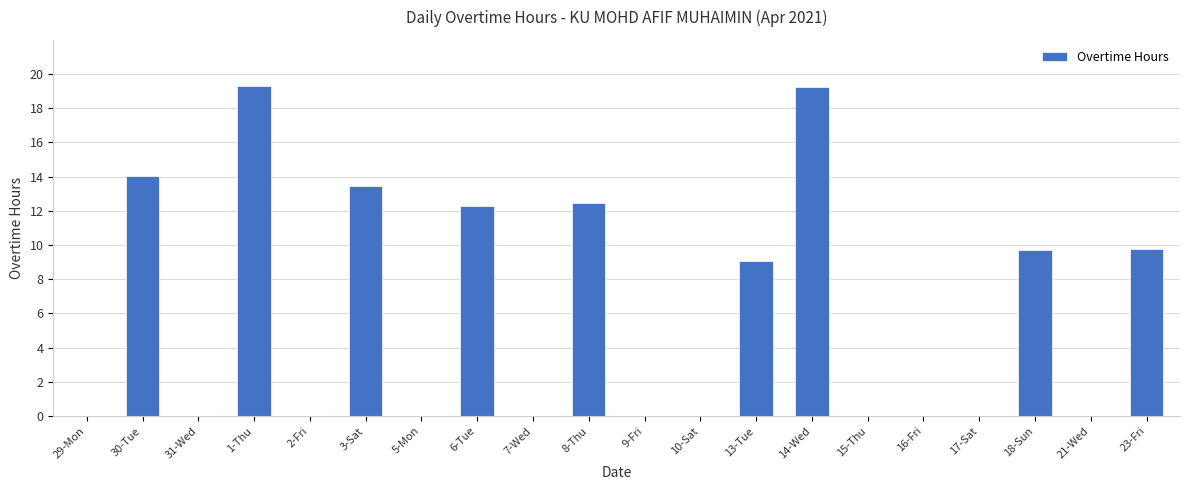

How many categories are shown in the chart?

20